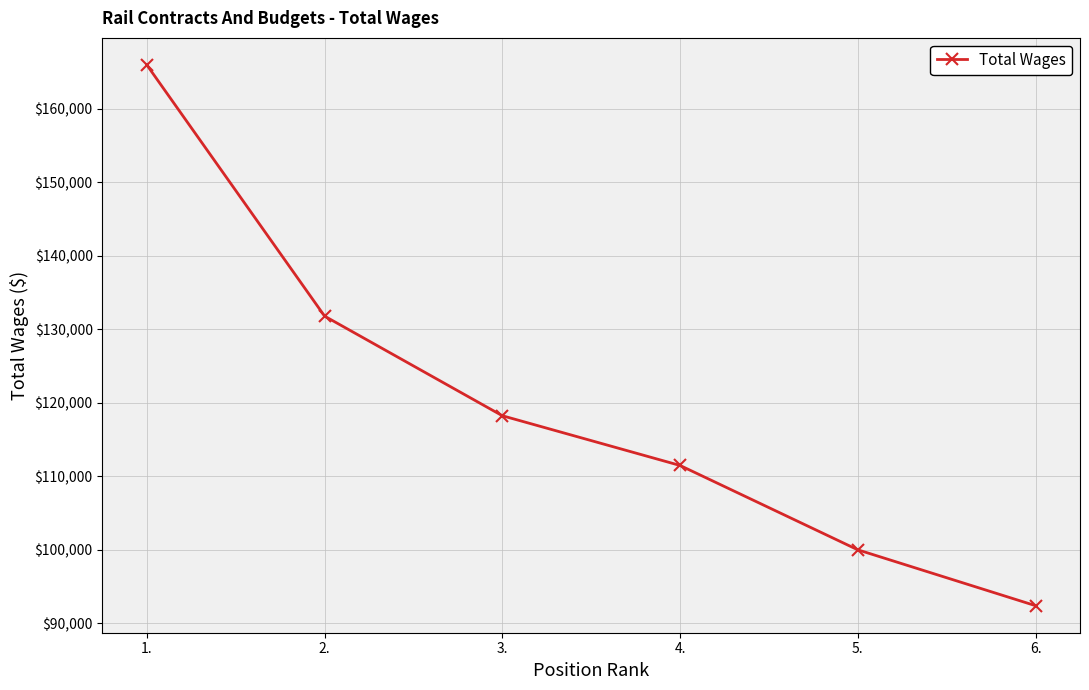

Where is the data nearest to the value 129160?

2.